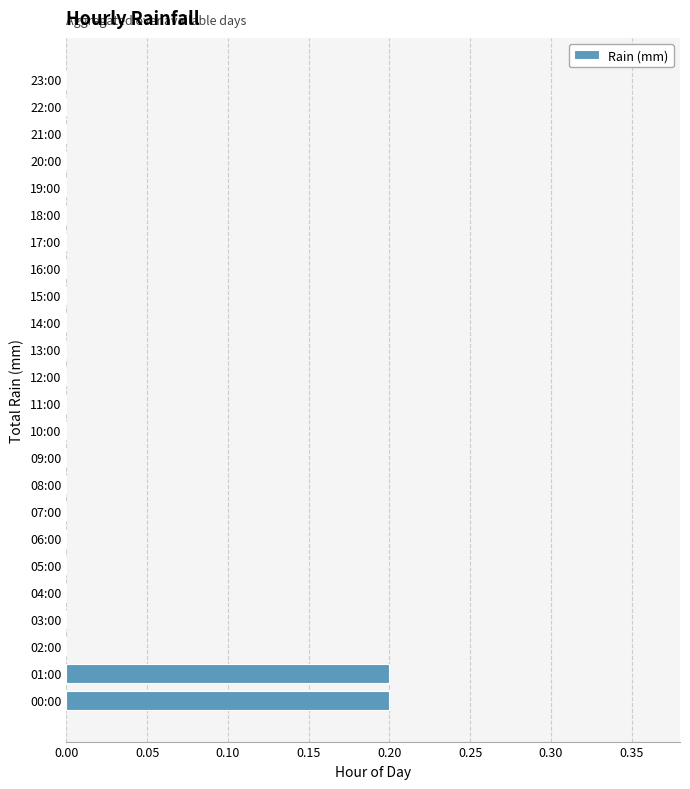

The chart shows a value of 0.1 at 01:00. True or false?

False